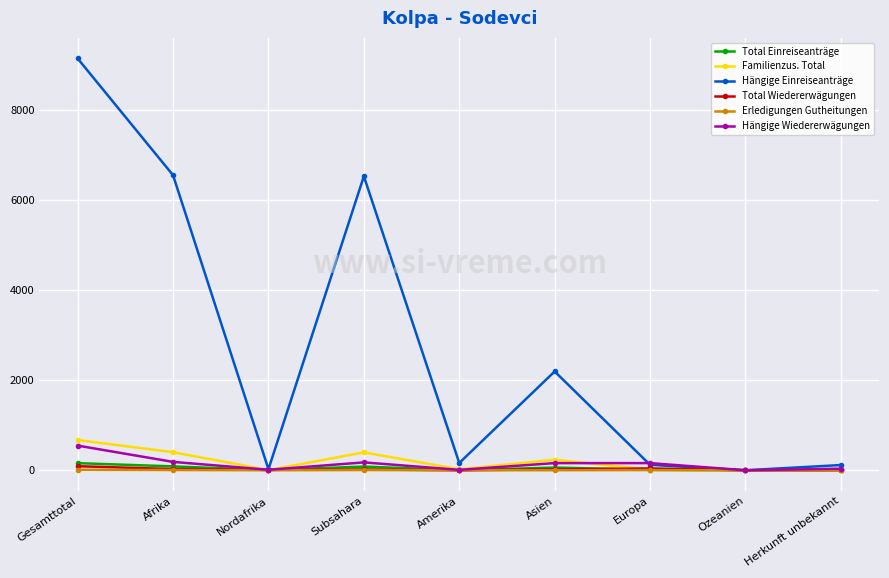

What is the label of the 3rd point from the right?

Europa